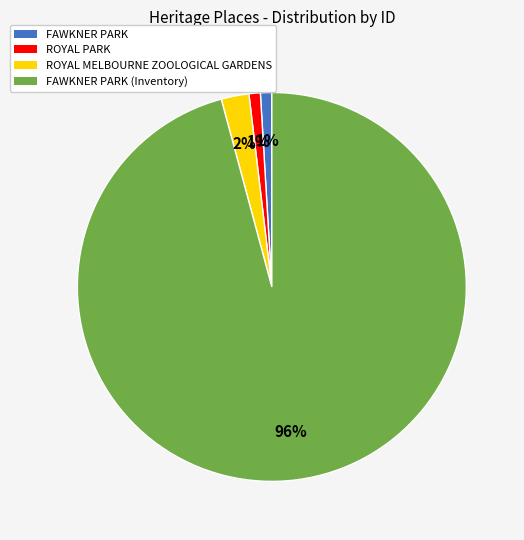

To the nearest percent, what is the difference between the largest and smallest slice percentages?

95%